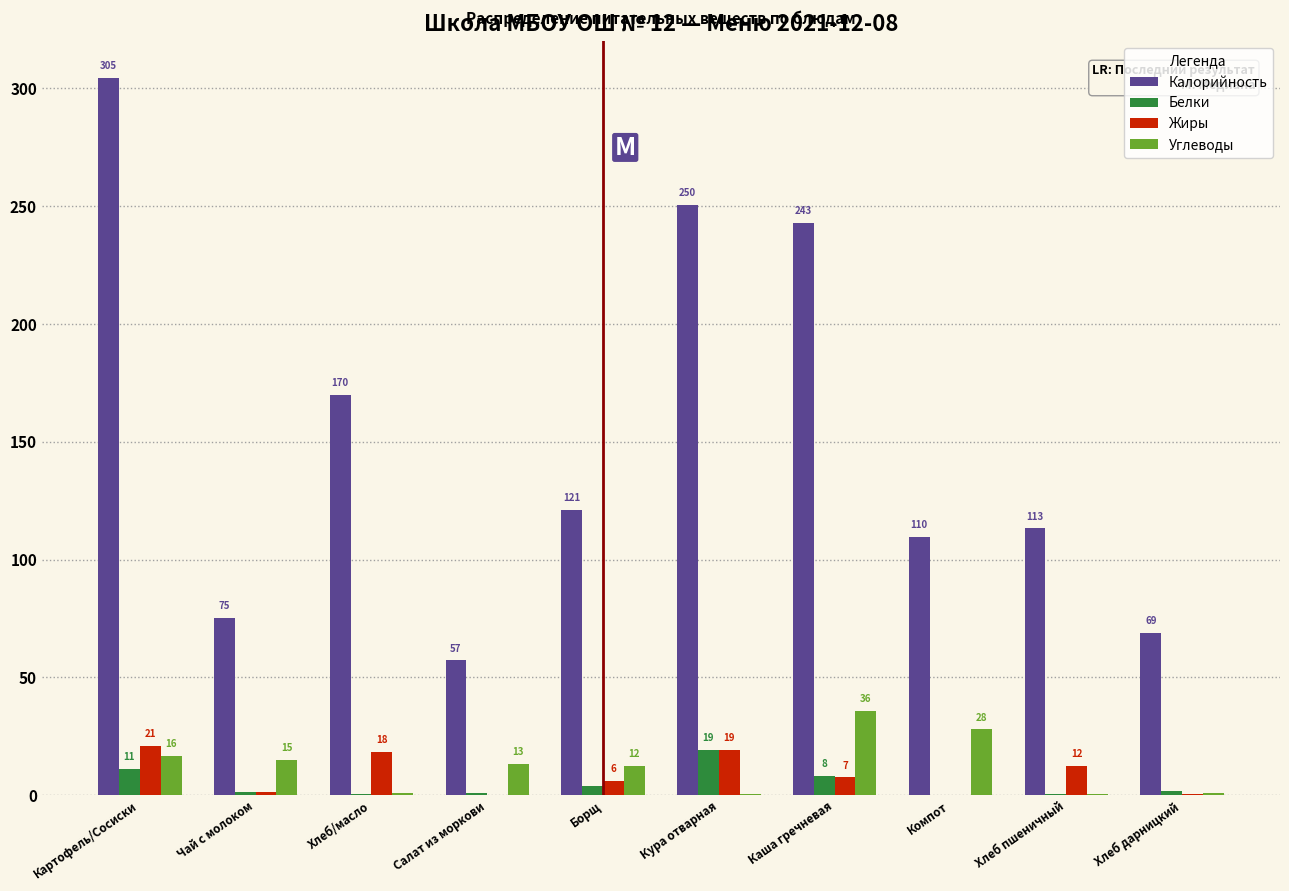

What is the greatest value displayed?

304.6